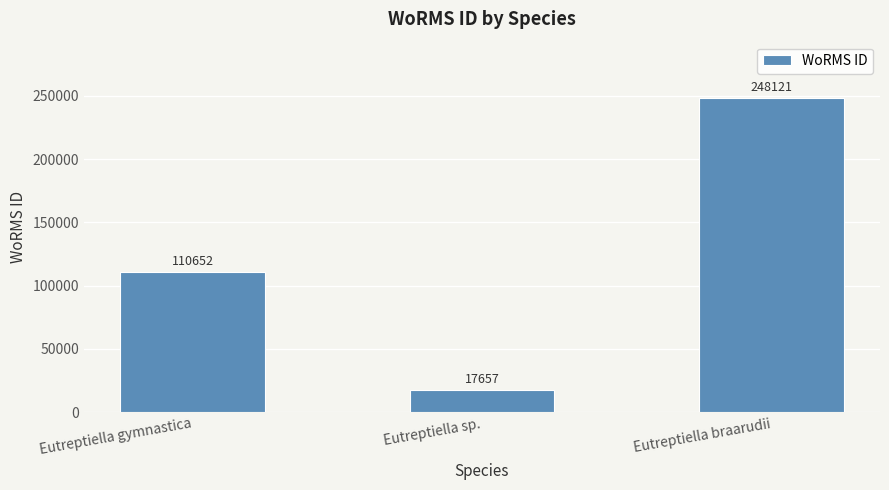

Rank the categories by value from lowest to highest.

Eutreptiella sp., Eutreptiella gymnastica, Eutreptiella braarudii